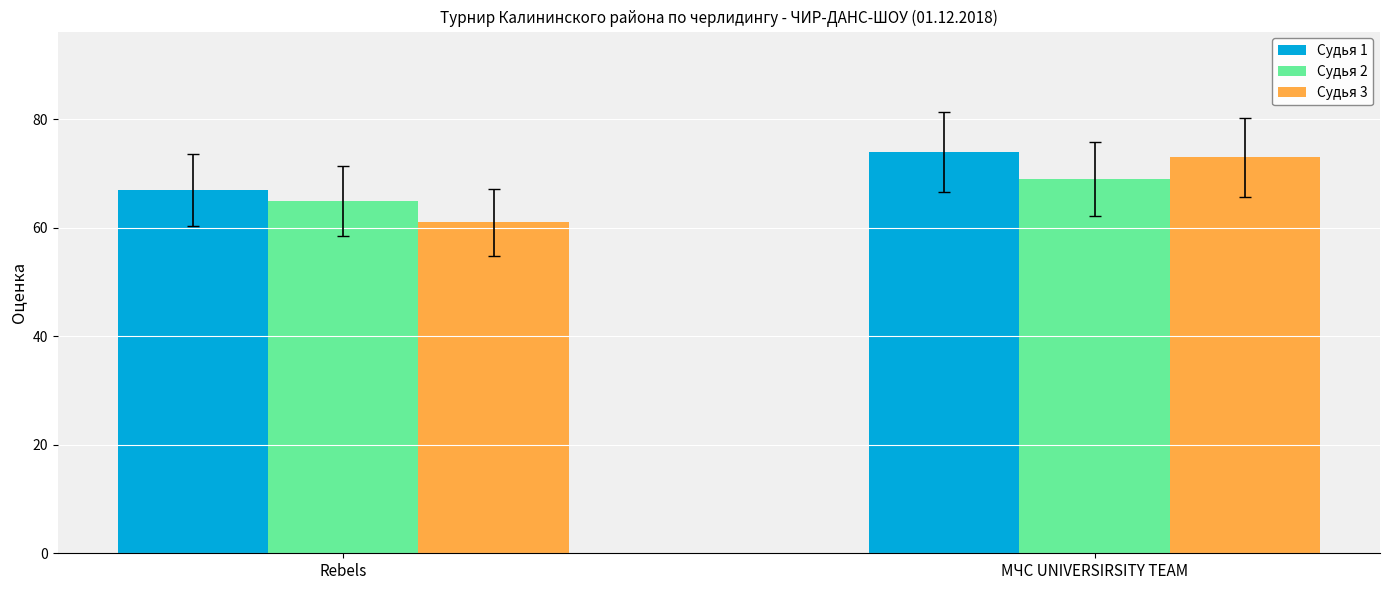

What is the maximum value shown in the chart?

74